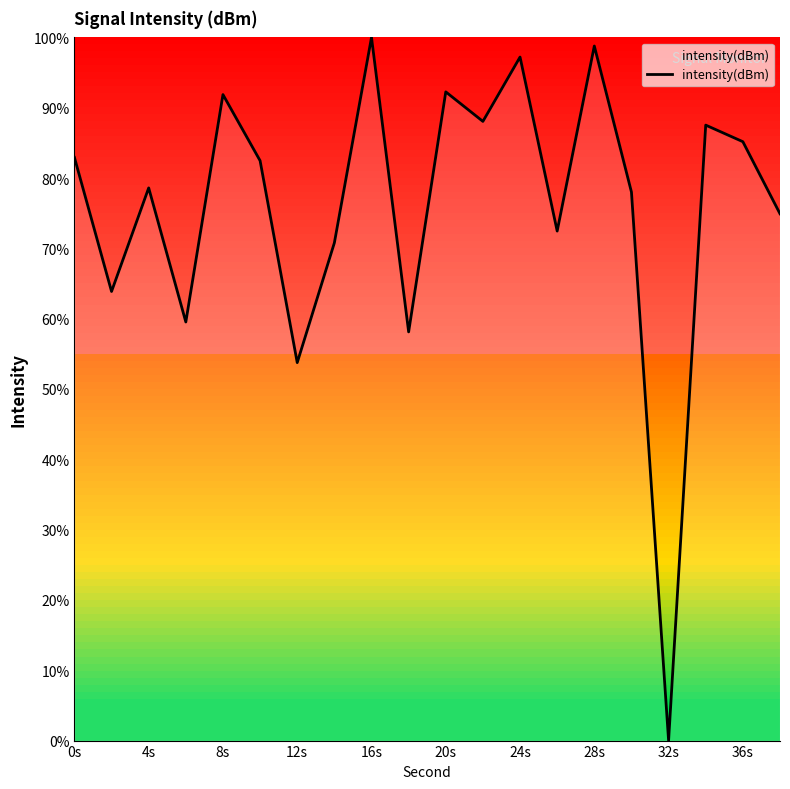

What is the greatest value displayed?

100.0